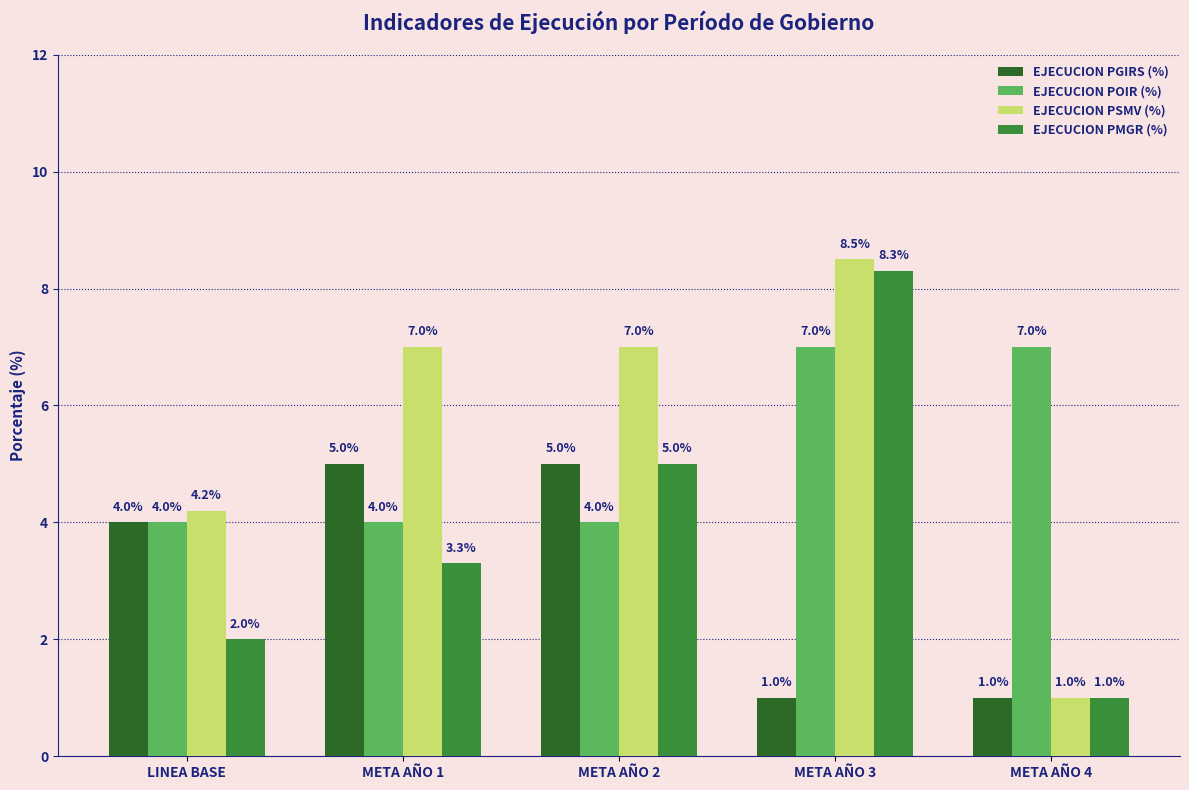

What is the difference between the highest and lowest values at META AÑO 3?

7.5